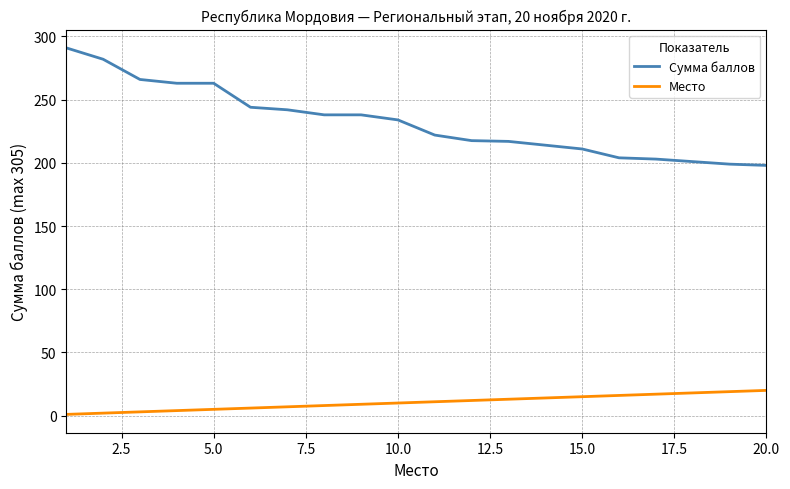

Which series has the largest total across all categories?

Сумма баллов